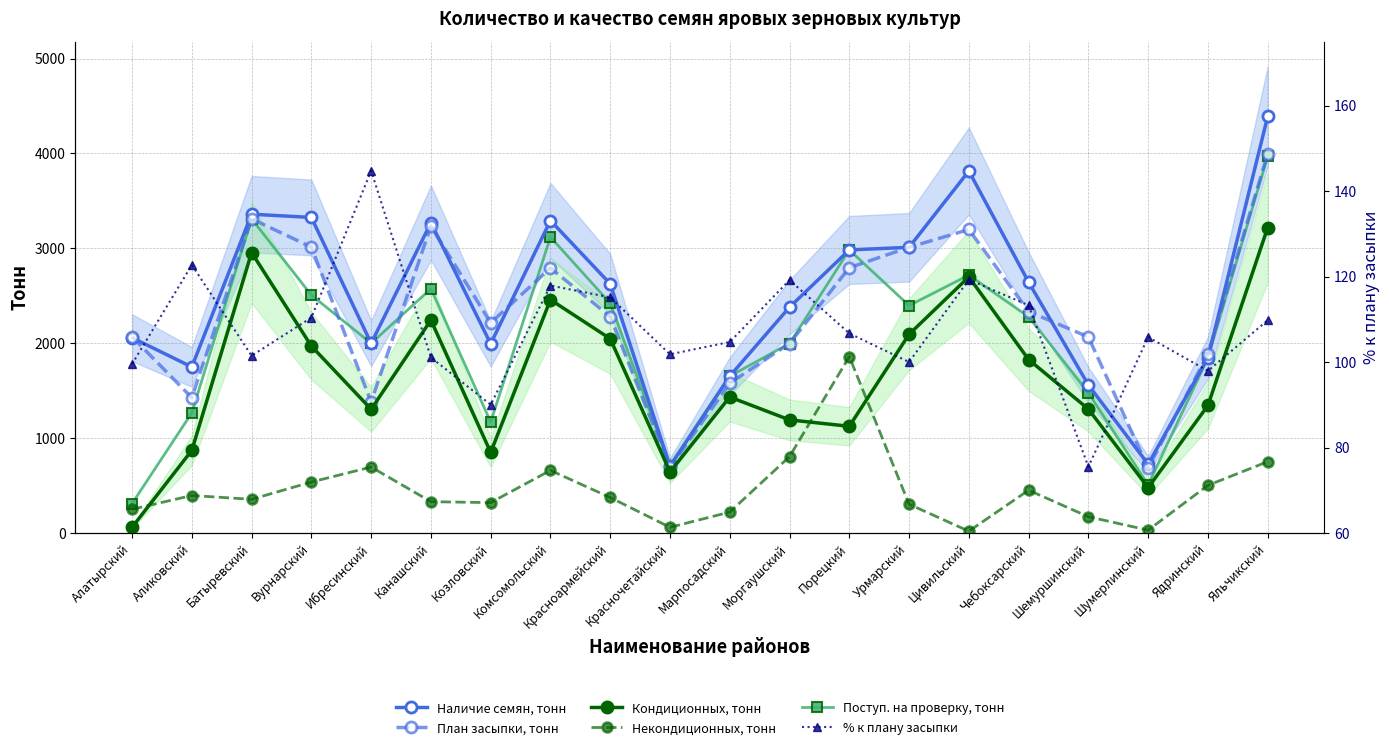

Between Ядринский and Комсомольский, which is larger?

Комсомольский